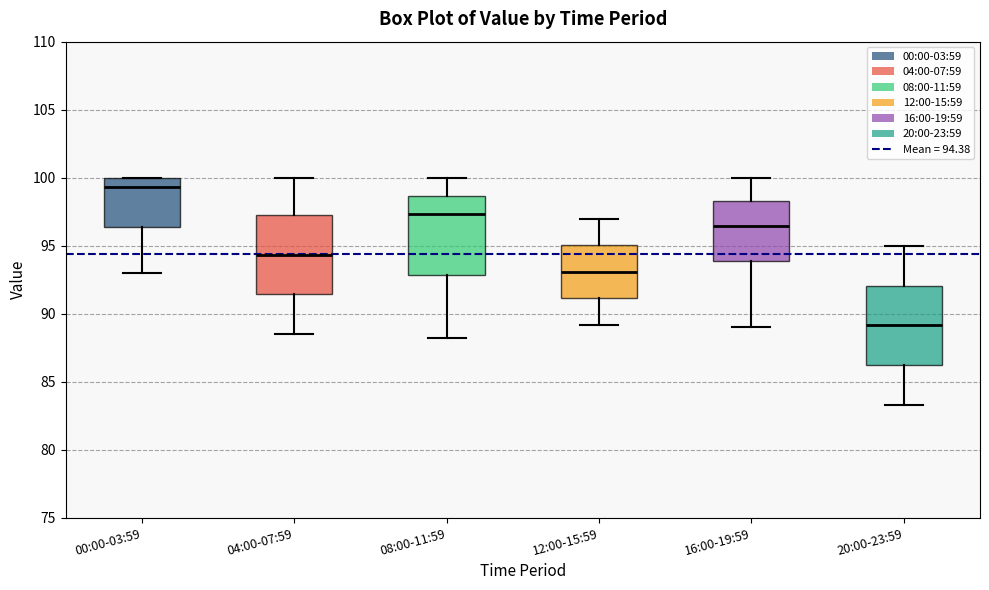

Which box's median line is the lowest?

20:00-23:59